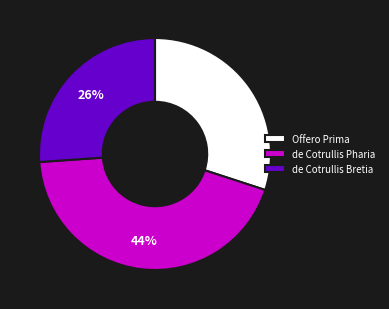

True or false: de Cotrullis Pharia accounts for 31% of the total.

False